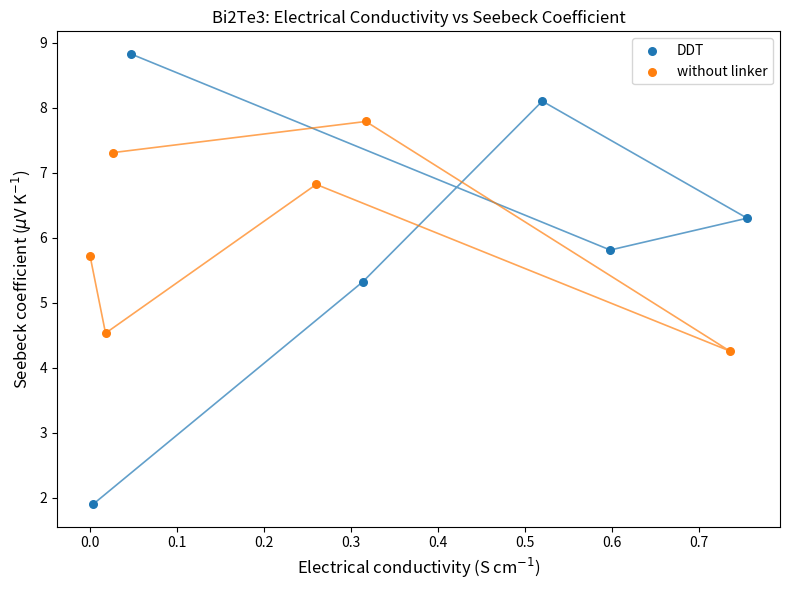

Which series contains the highest Y value?

DDT